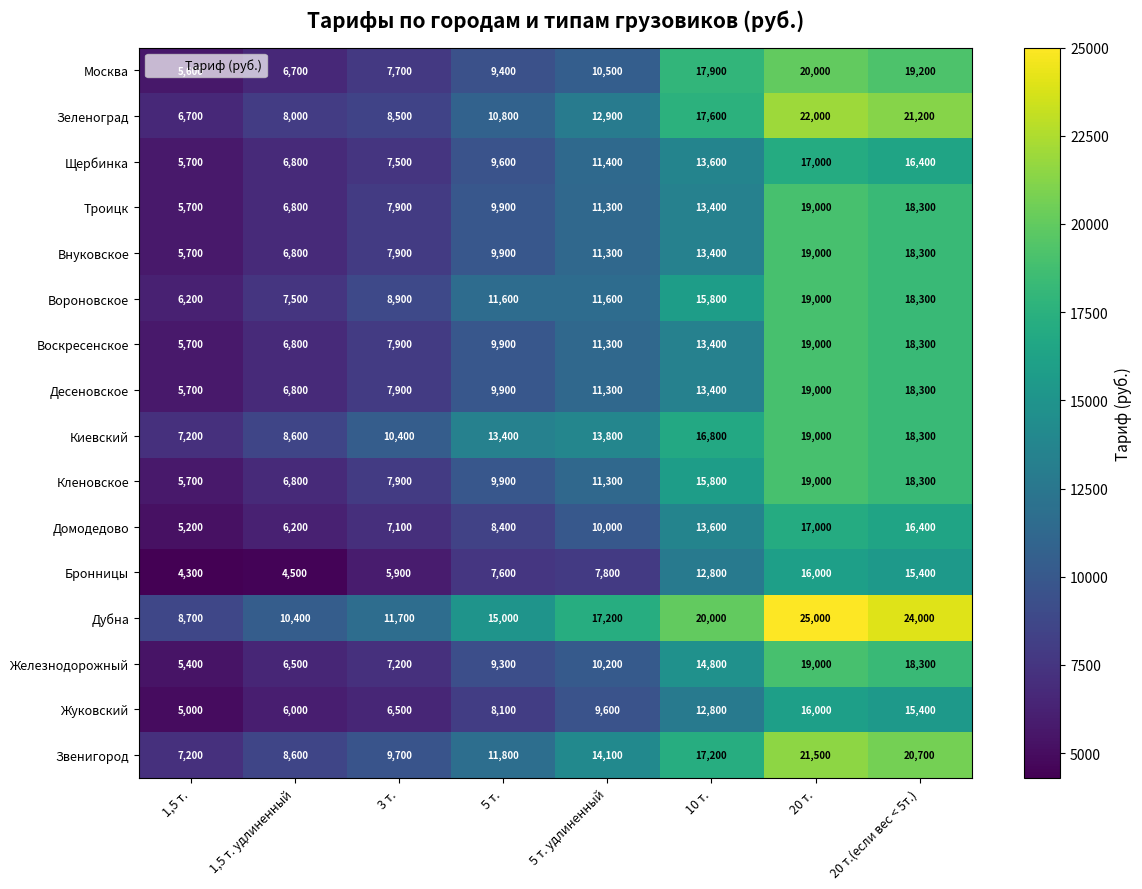

Which label corresponds to the largest value in the chart?

20 т.